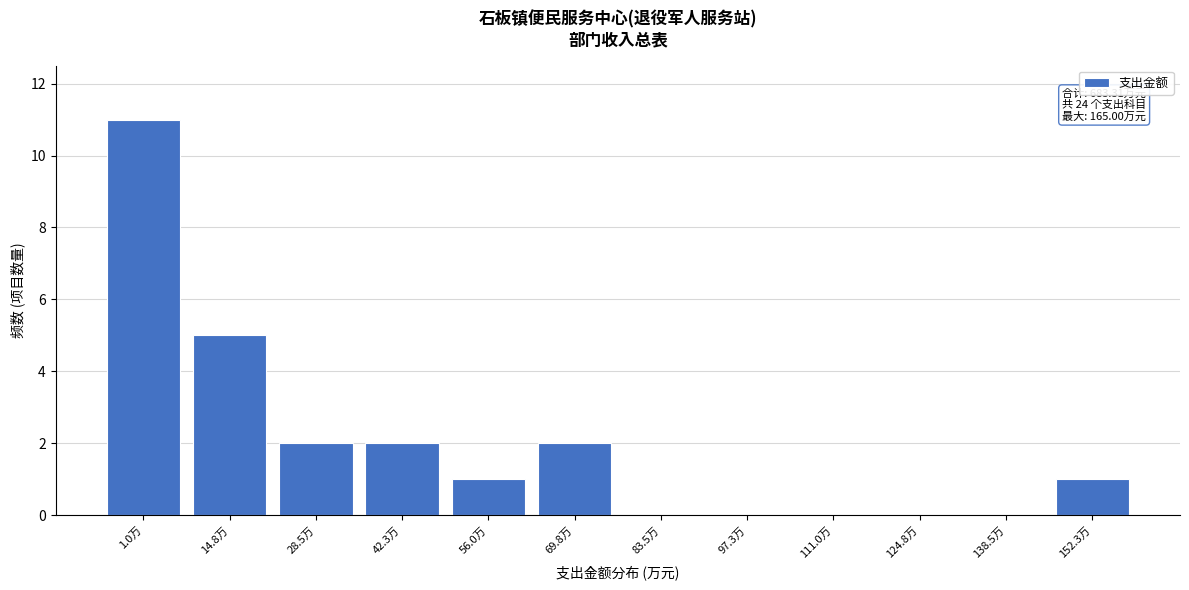

Reading left to right, list all the values displayed in this chart.

1.0万=11	14.8万=5	28.5万=2	42.3万=2	56.0万=1	69.8万=2	83.5万=0	97.3万=0	111.0万=0	124.8万=0	138.5万=0	152.3万=1